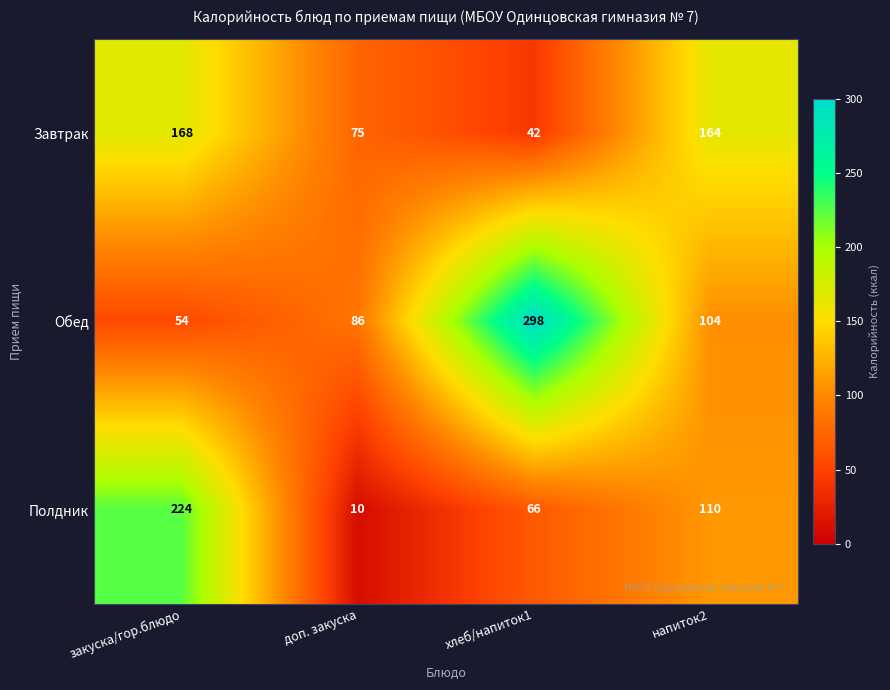

Which category has the highest value in the Обед series?

хлеб/напиток1